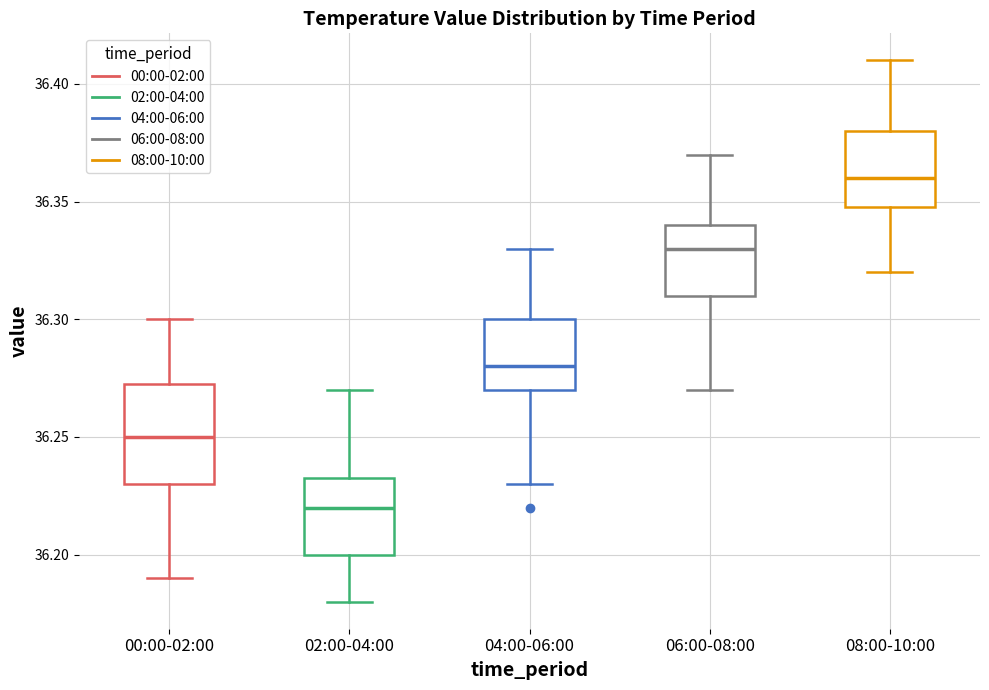

Comparing the boxes themselves (not the whiskers), which one is the tallest?

00:00-02:00